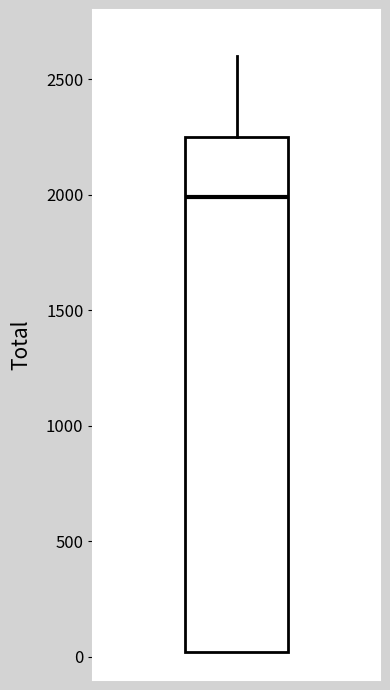

Transcribe this box plot: give where the median line is, the range the box spans, and where the two whiskers end, as read against the y-axis. The values are not printed on the chart, so give them approximately, as read against the axis.

median 2000, box 0 to 2250, whiskers 0 to 2600